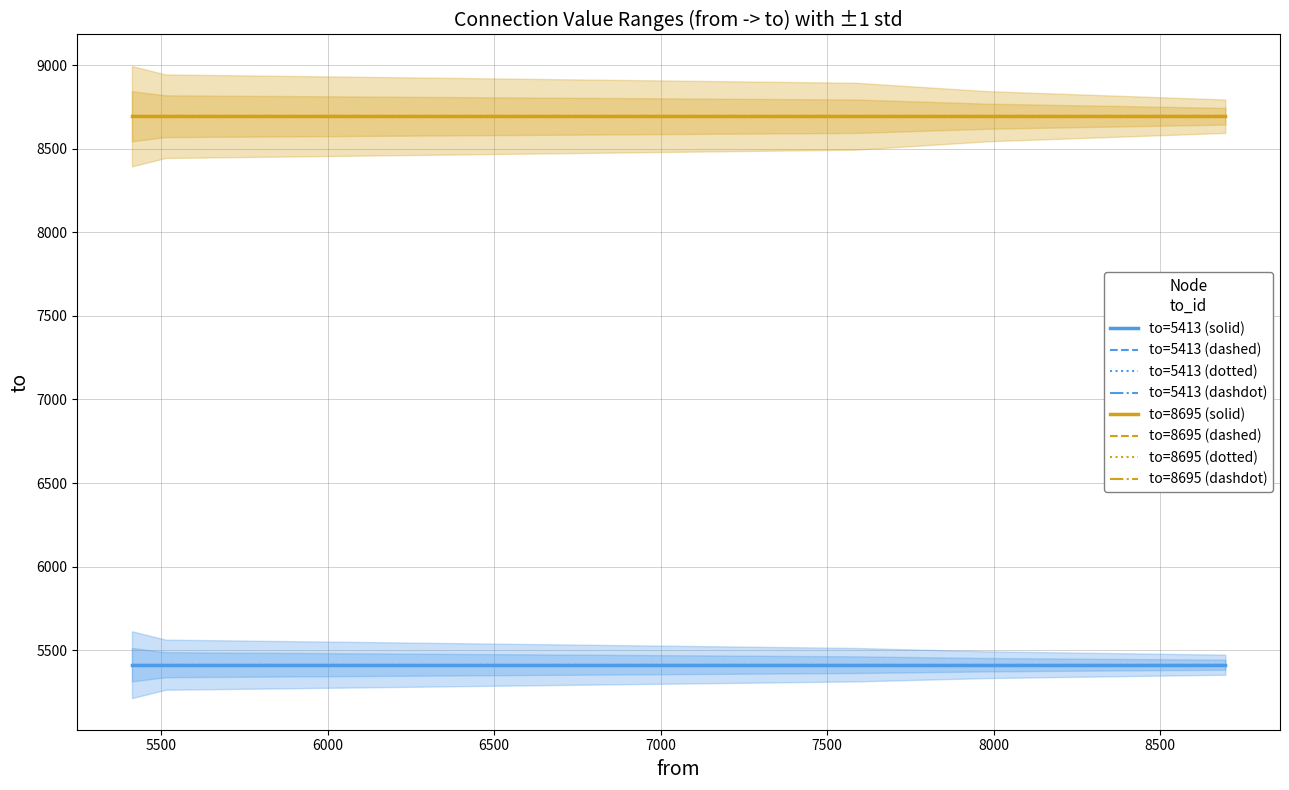

Which label corresponds to the smallest value in the chart?

5413